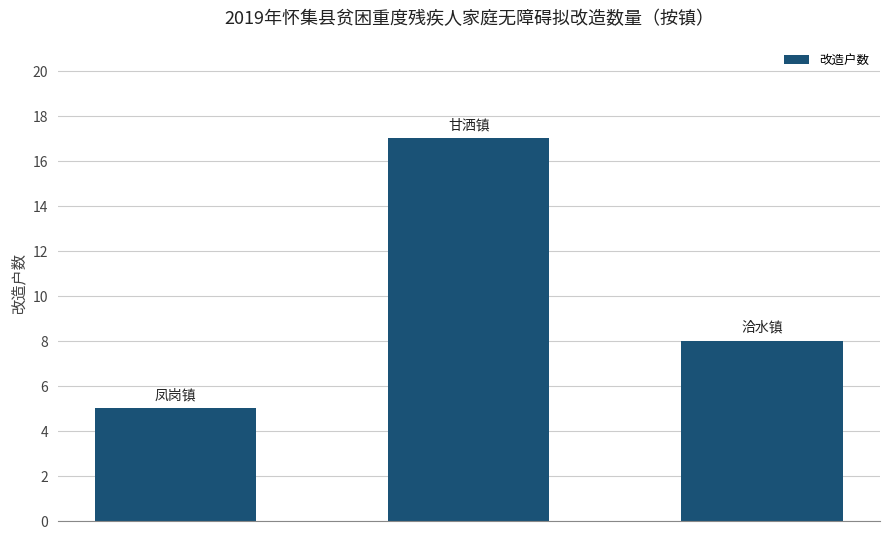

What is the value of the 2nd bar from the left?

17